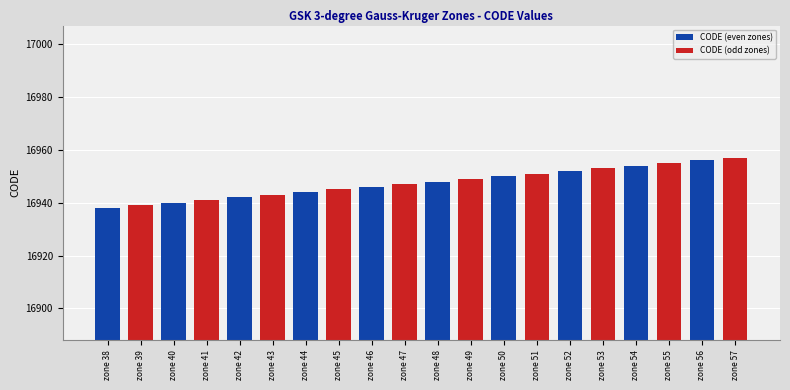

What is the difference between the maximum and minimum values in the CODE (odd zones) series?

18